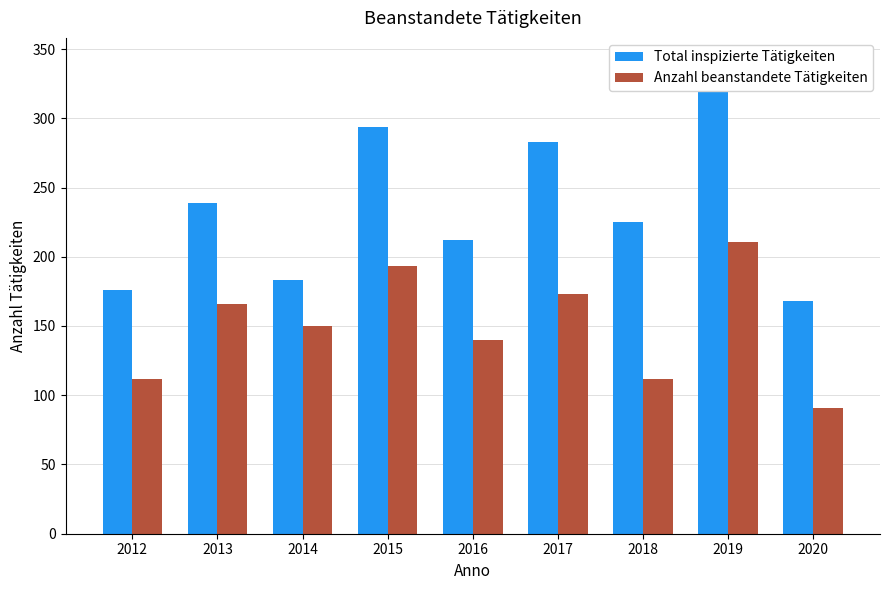

What is the smallest value displayed?

91